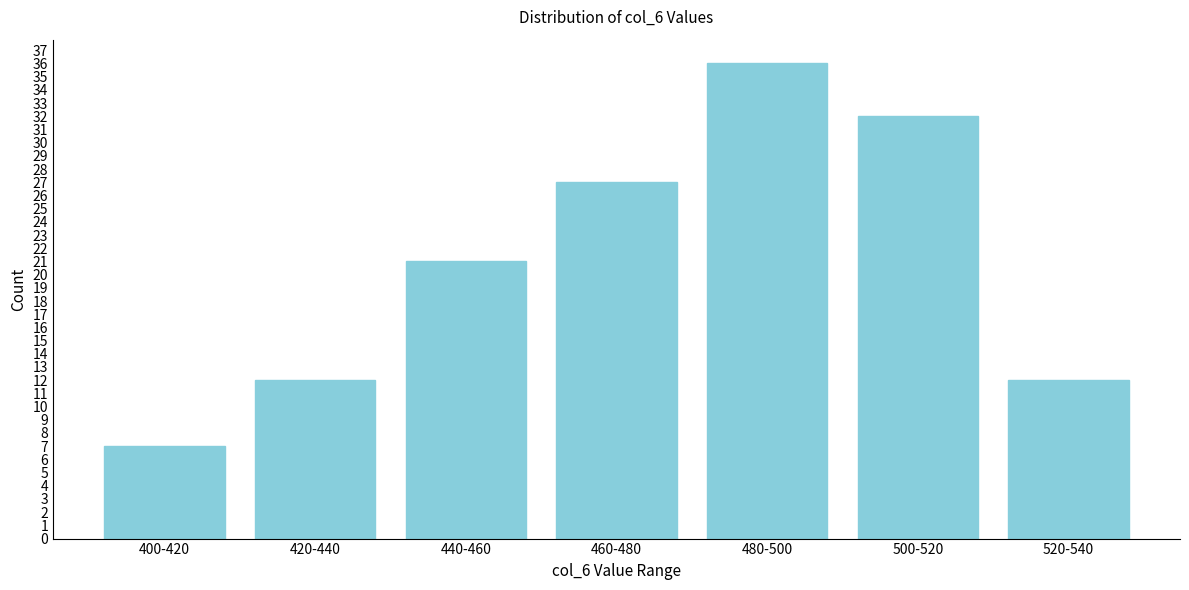

Reading left to right, what are all the values shown in this chart?

7	12	21	27	36	32	12